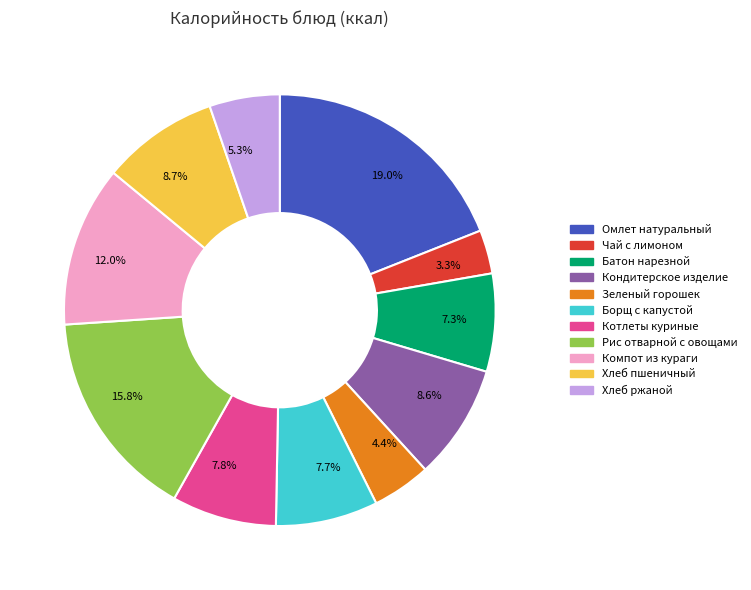

Count the number of slices in the pie.

11